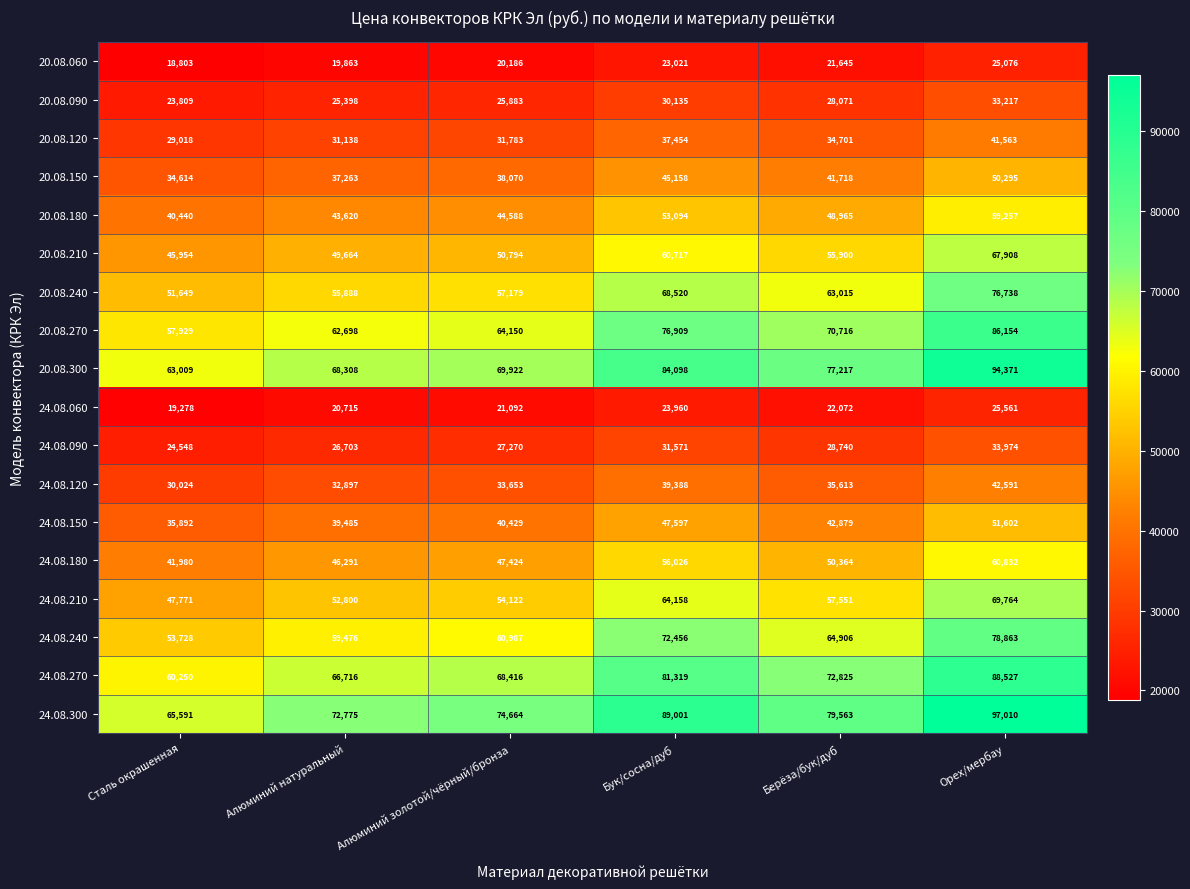

What is the difference between the second highest and minimum values in the 20.08.180 series?

12654